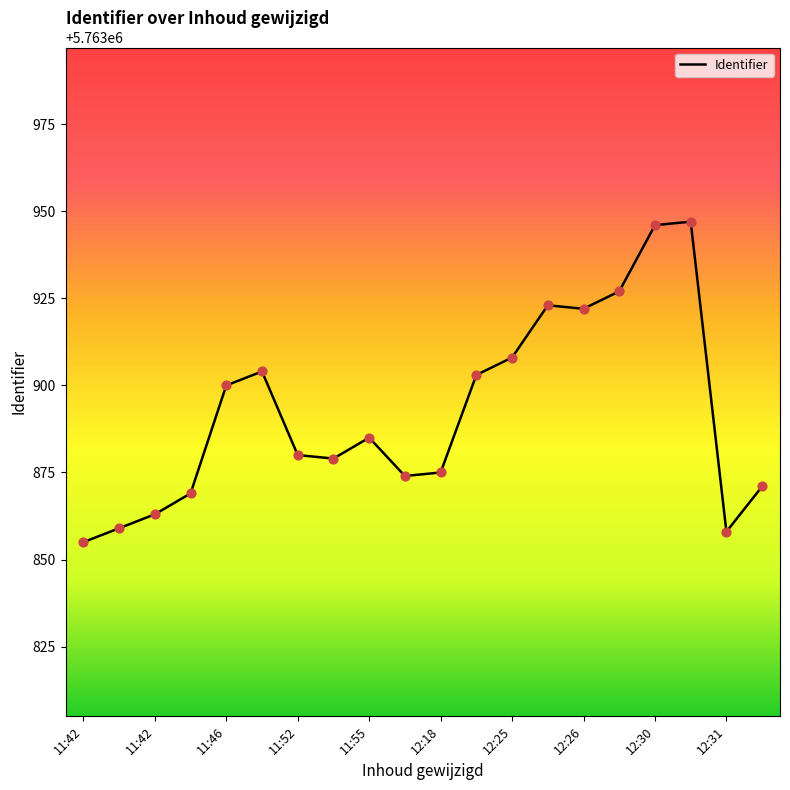

What is the difference between the maximum and minimum values?

92